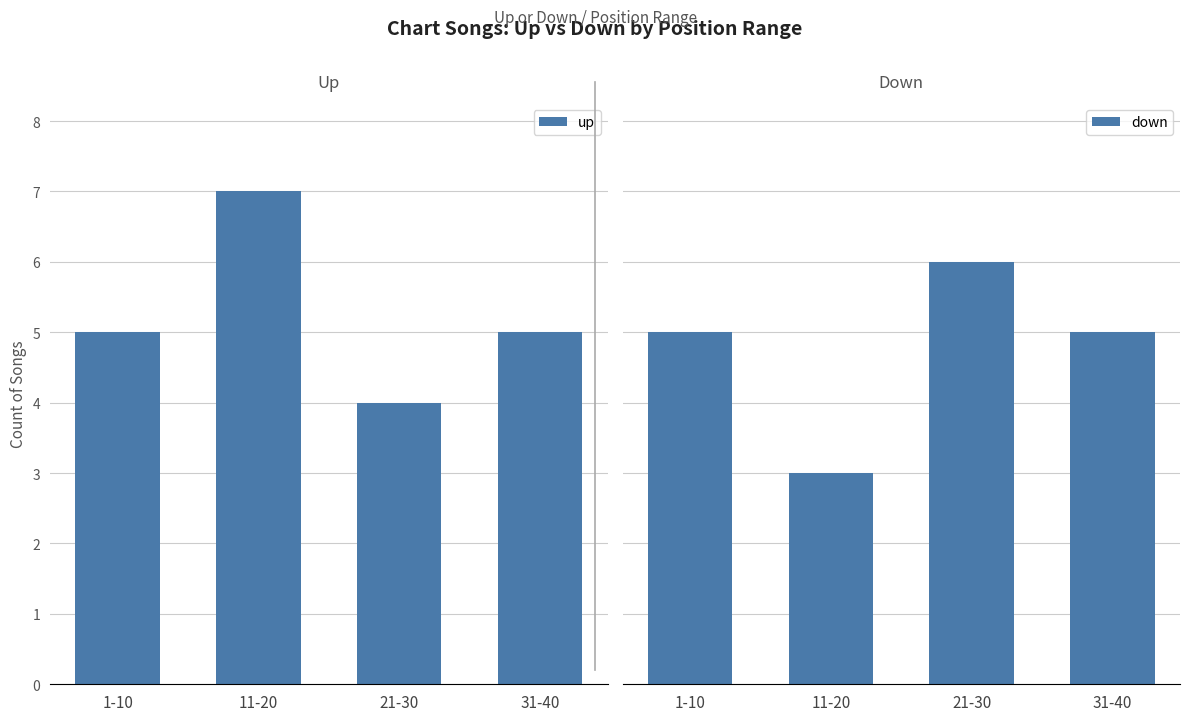

True or false: down has a value of 5 at 31-40.

True